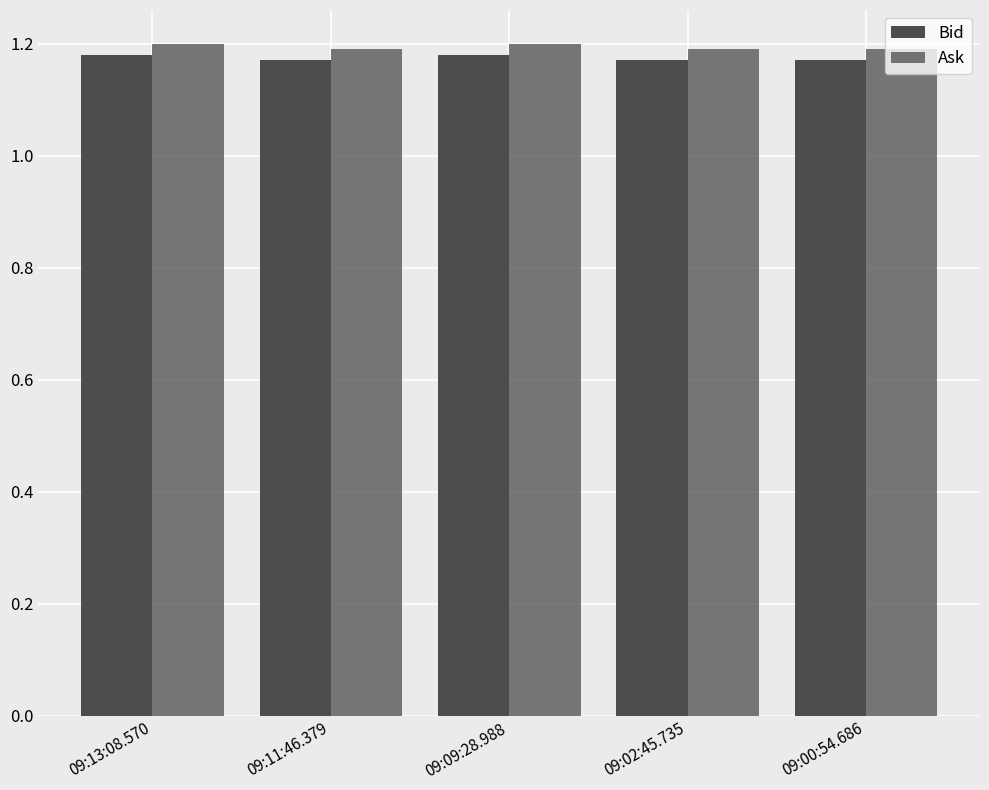

Reading left to right, transcribe all the data shown in this chart.

Bid: 1.2	1.2	1.2	1.2	1.2
Ask: 1.2	1.2	1.2	1.2	1.2